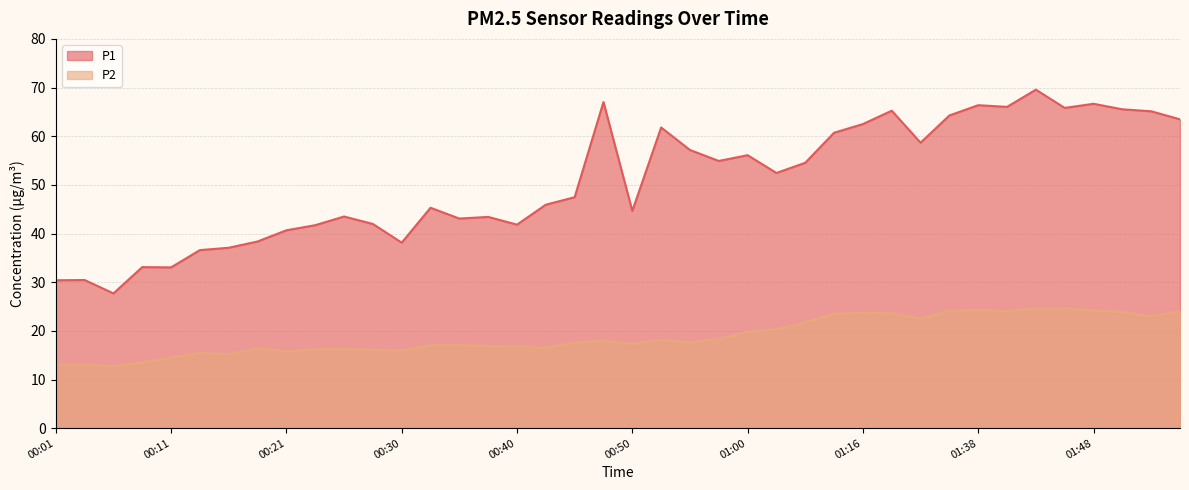

What is the sum of the P1 values at 00:11 and 00:50?

77.7